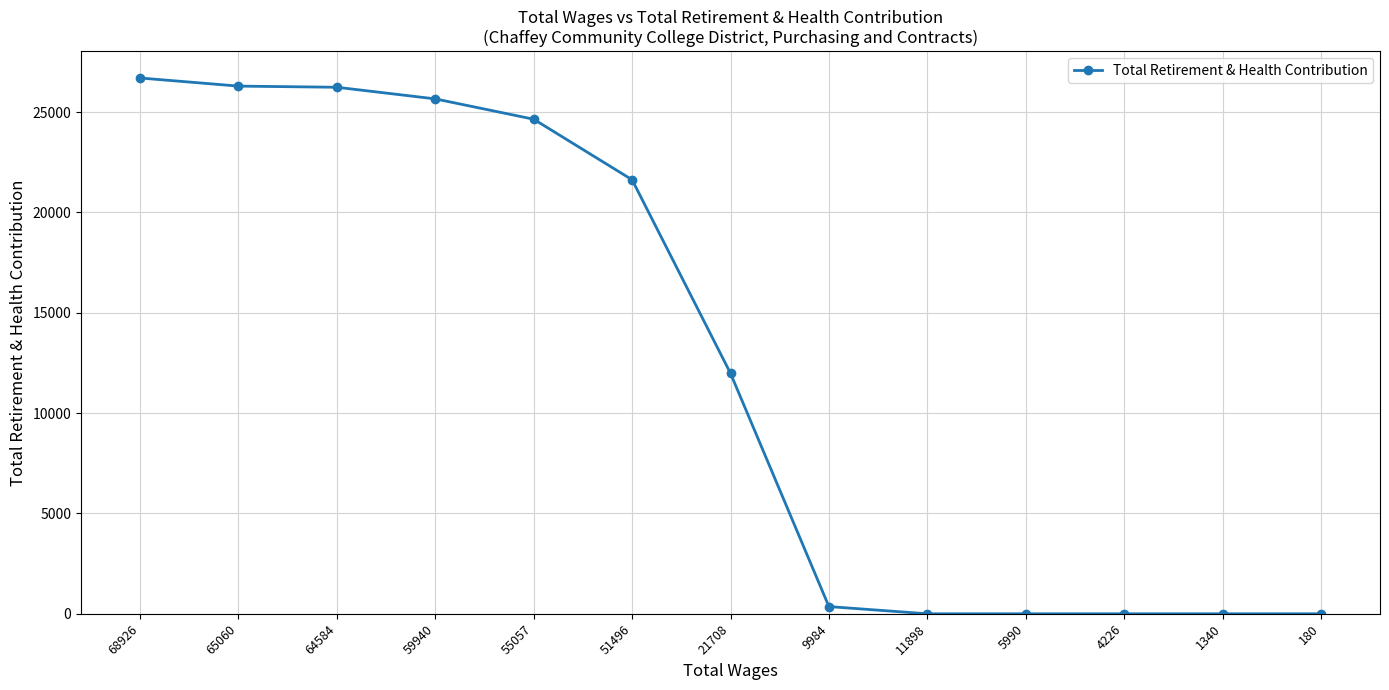

What is the average value?

12578